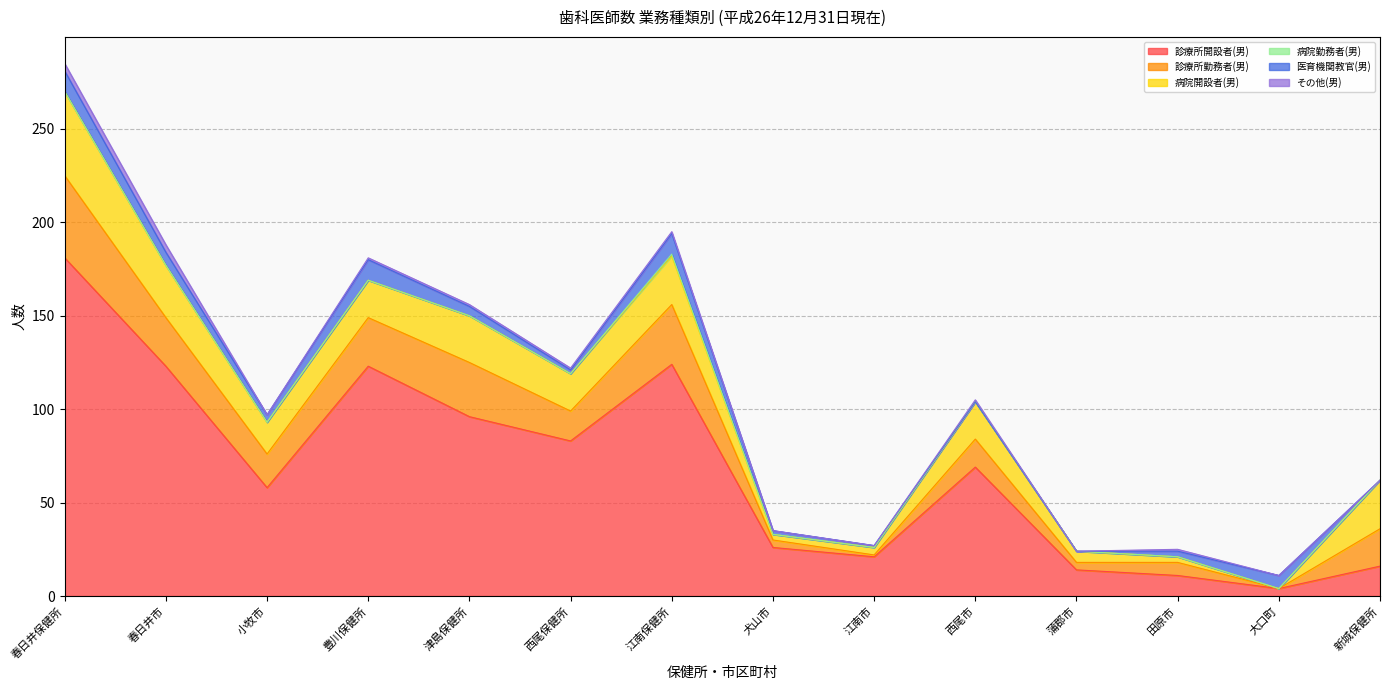

List the series in order of their peak value, highest first.

診療所開設者(男), 病院開設者(男), 診療所勤務者(男), 医育機関教官(男), その他(男), 病院勤務者(男)